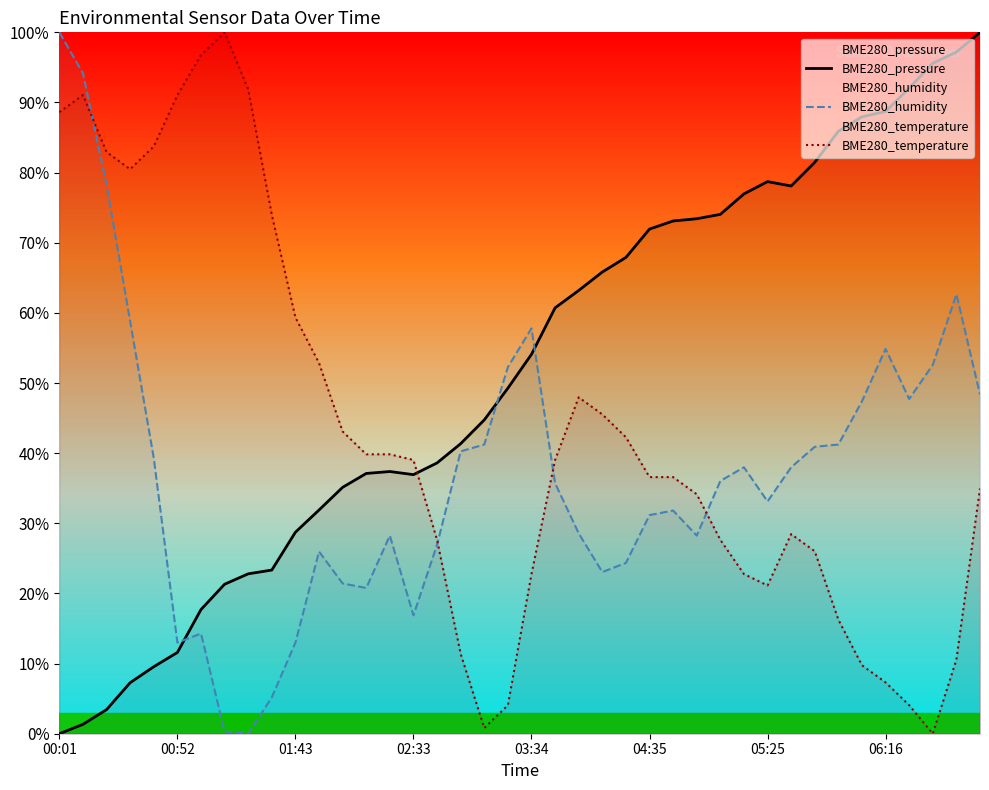

The BME280_temperature series shows 24.9 at 00:52. True or false?

False